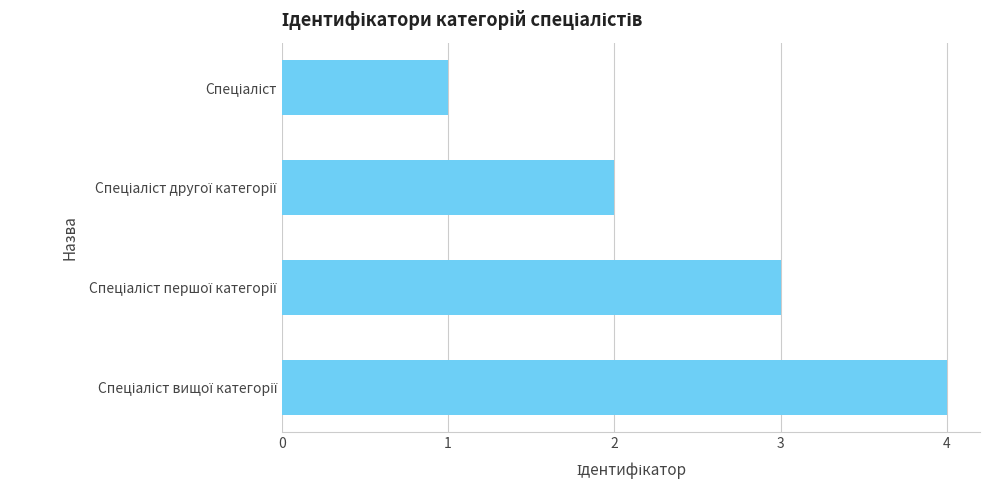

What is the difference between the maximum and minimum values?

3